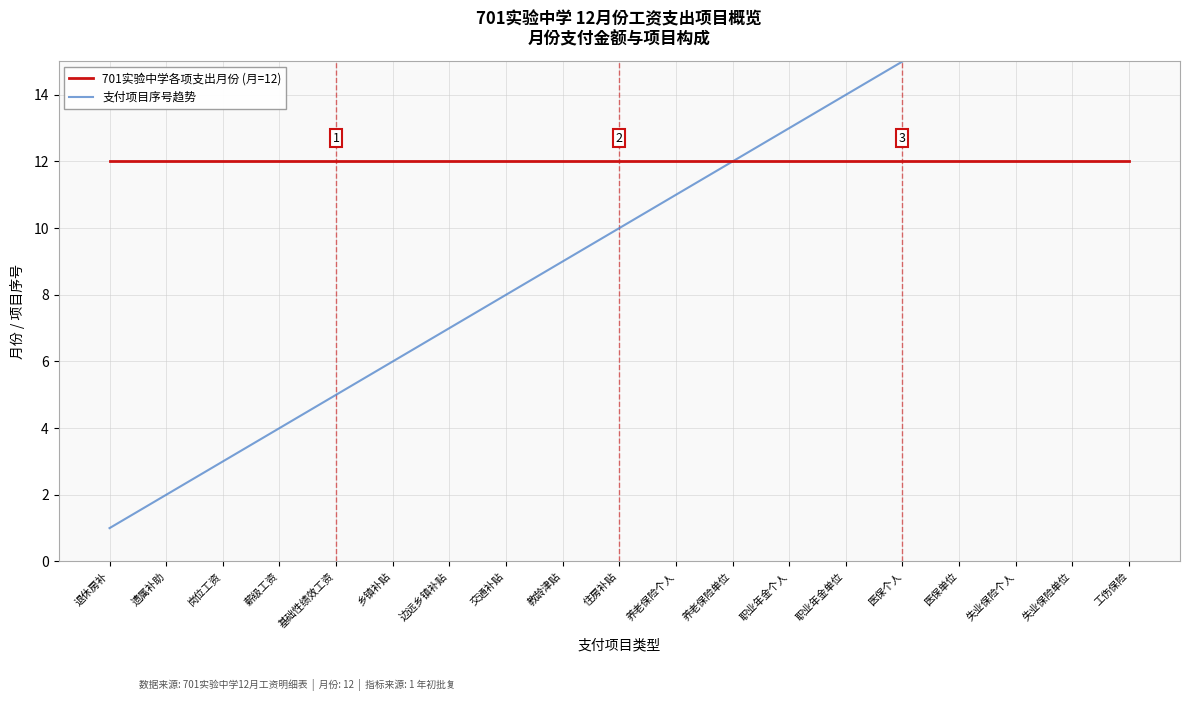

Which category has the highest value across all series?

工伤保险